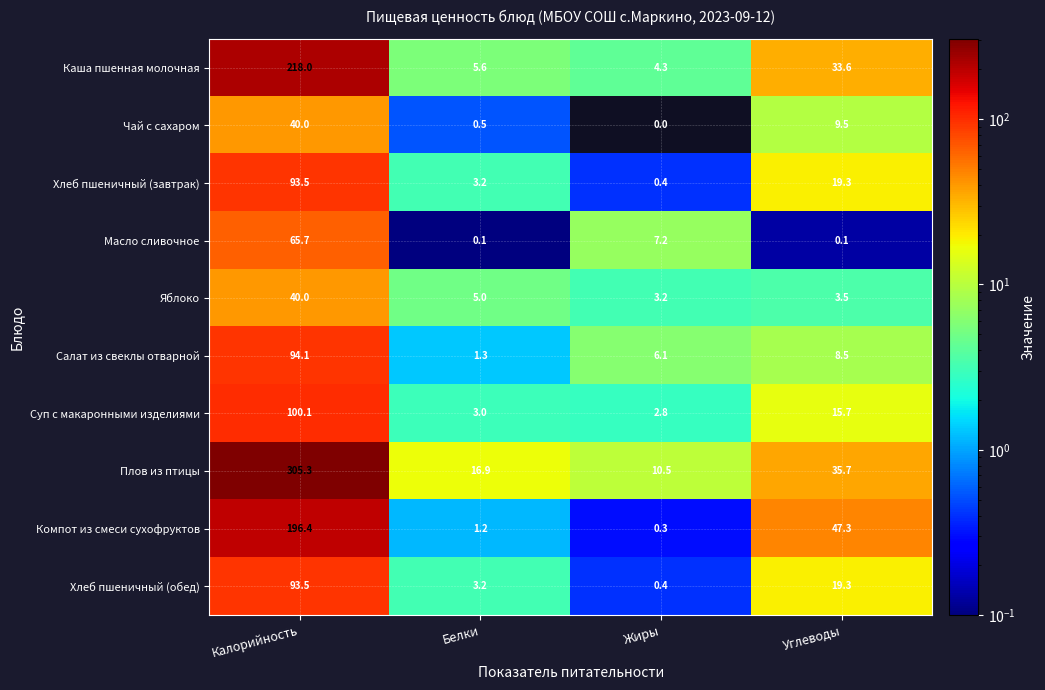

Which series has the largest range (max minus min)?

Плов из птицы